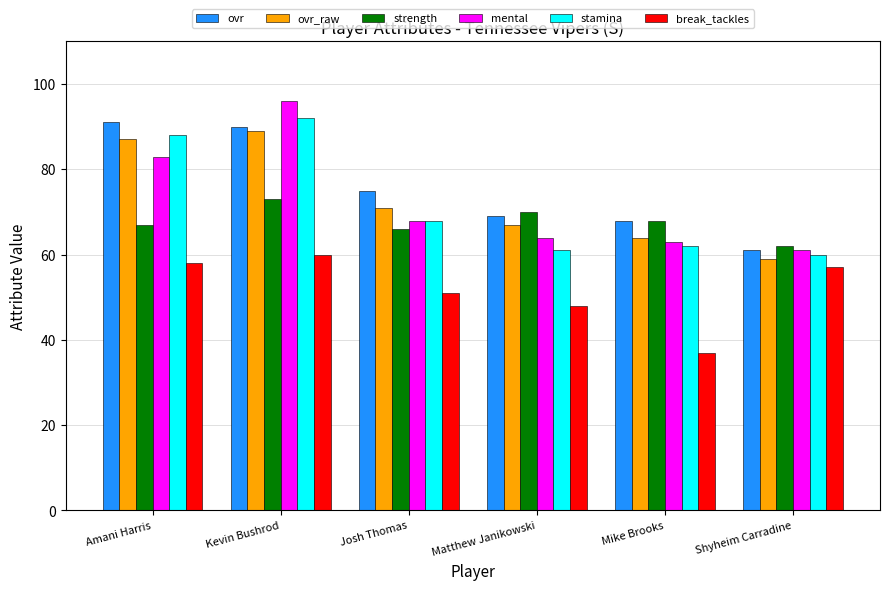

What is the difference between the maximum and minimum values in the strength series?

11